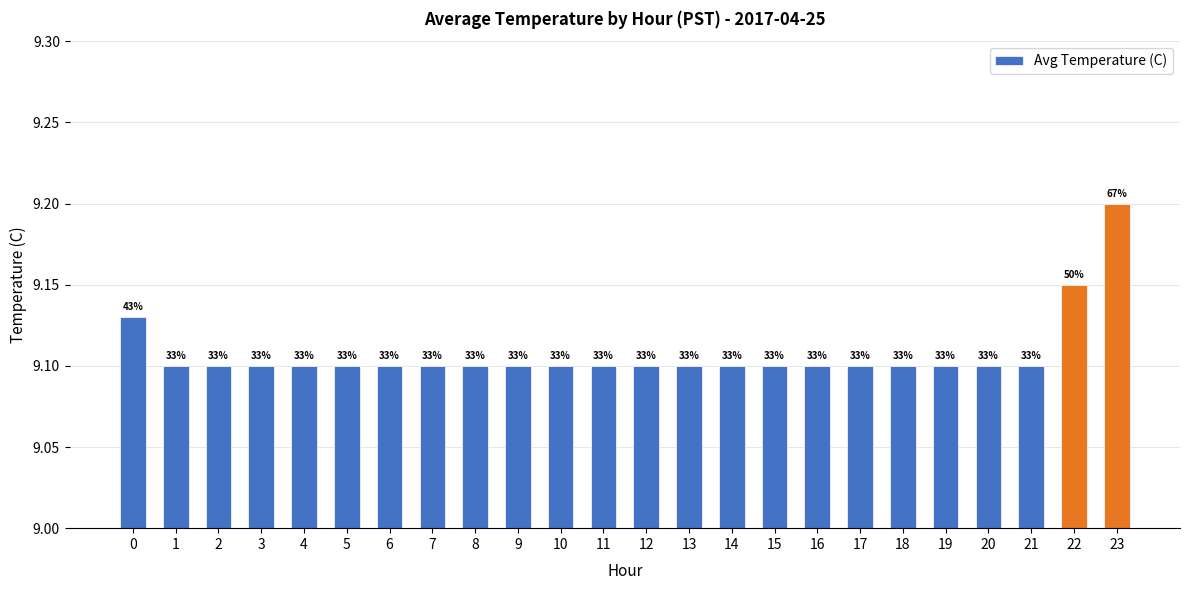

Is it true that the value at 20 is 12.3?

False